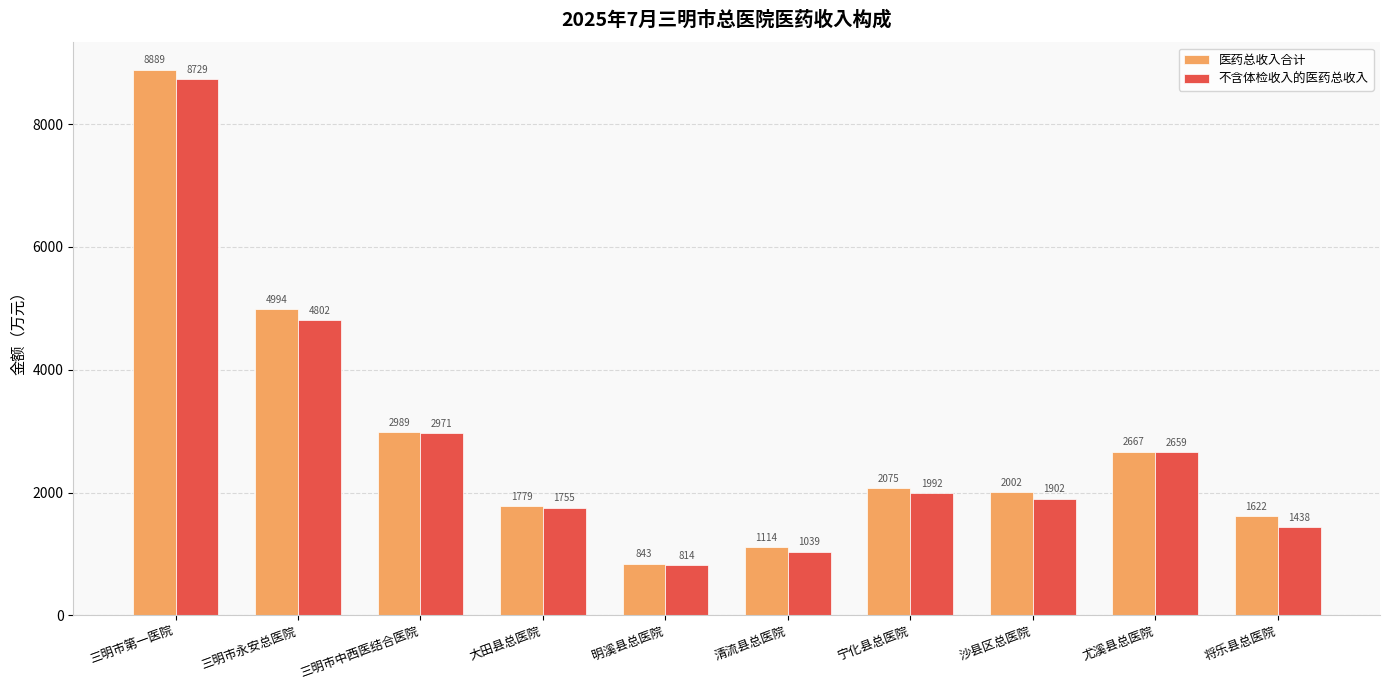

At which category is the sum across all series the highest?

三明市第一医院